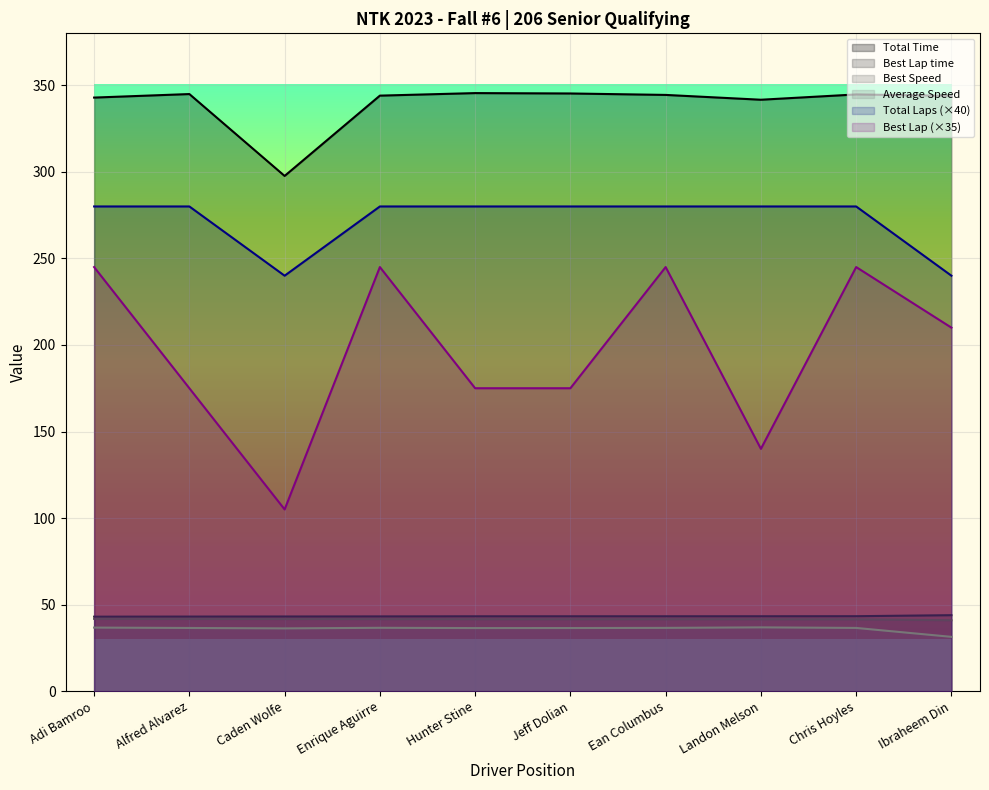

True or false: Total Time has a value of 344.7 at Chris Hoyles.

True